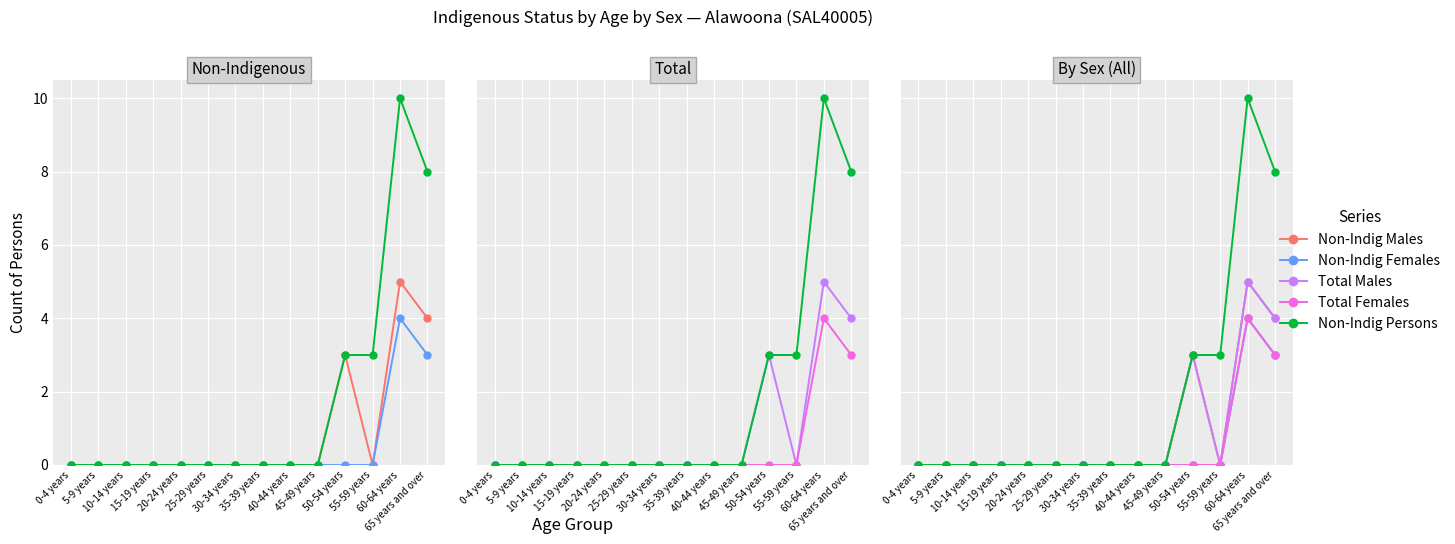

Which series has the widest spread of values?

Non-Indig Persons